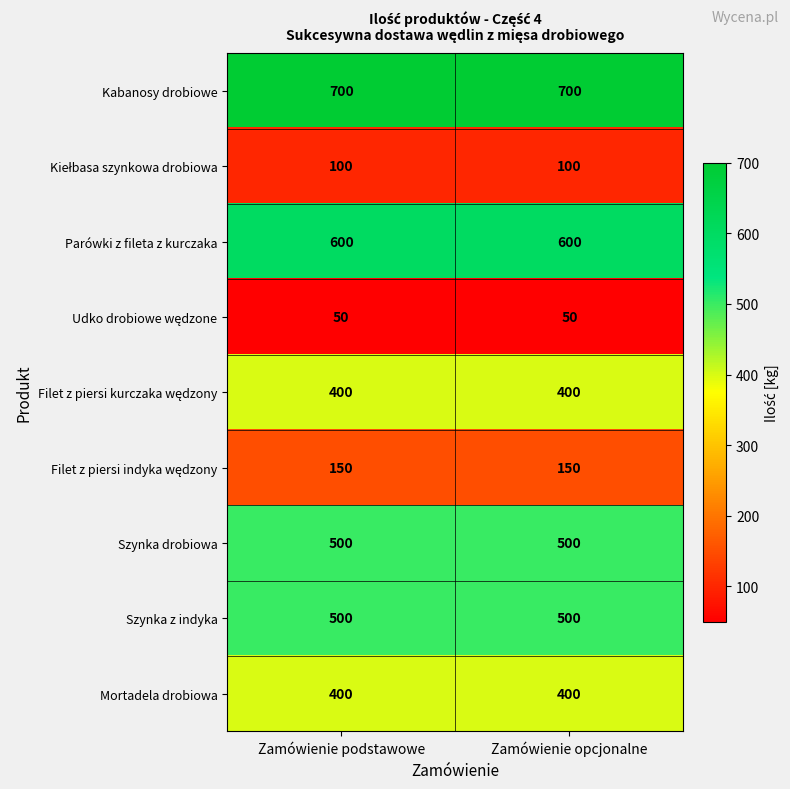

True or false: Mortadela drobiowa has a value of 400 at Zamówienie podstawowe.

True